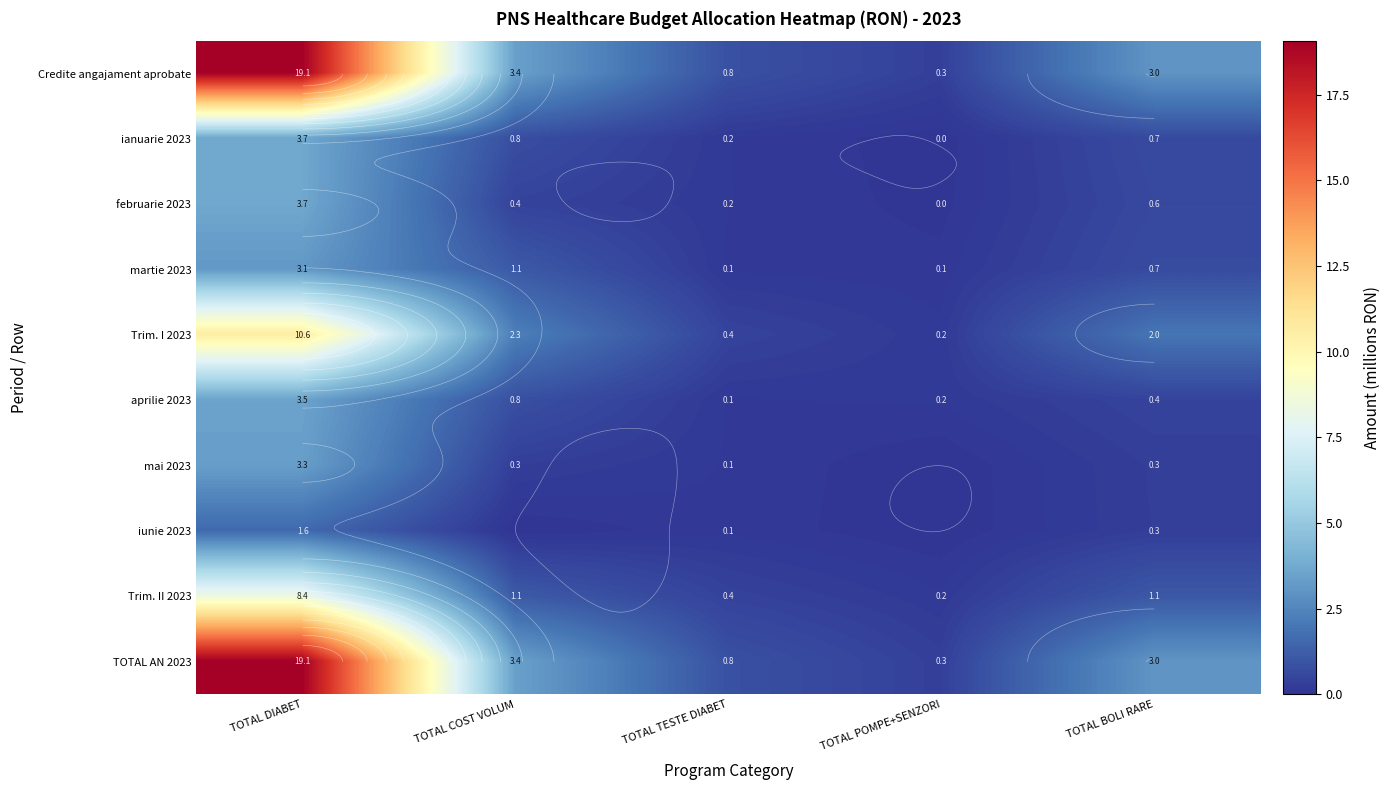

Is the value of Trim. I 2023 at TOTAL POMPE+SENZORI greater than the value of Credite angajament aprobate at TOTAL POMPE+SENZORI?

No